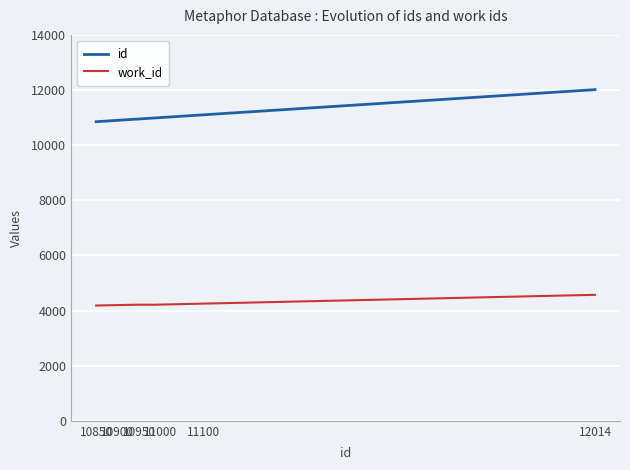

What is the minimum value shown in the chart?

4182